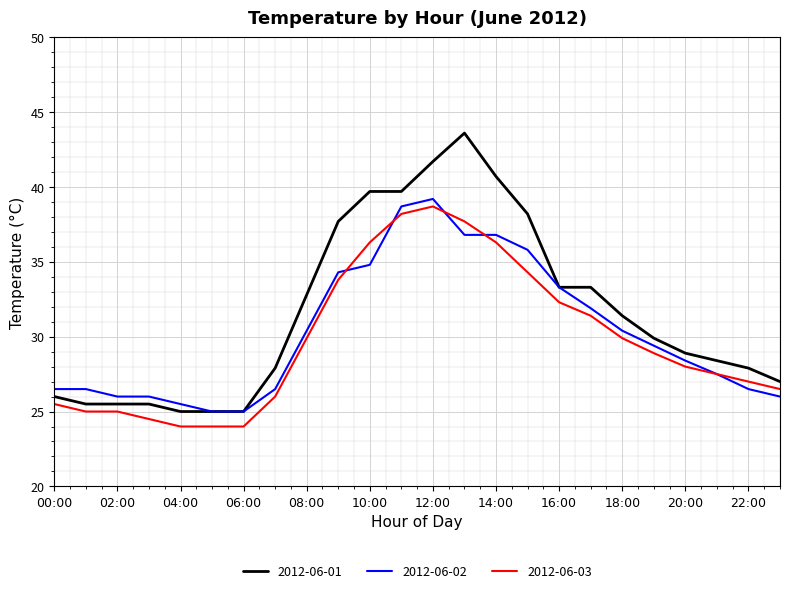

Which series has the largest range (max minus min)?

2012-06-01